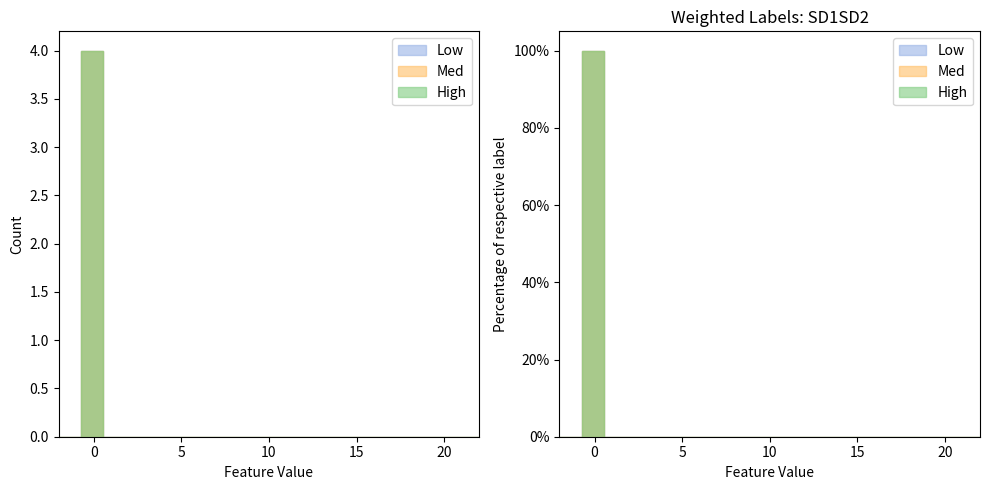

What are all the series names shown in the legend?

Low, Med, High